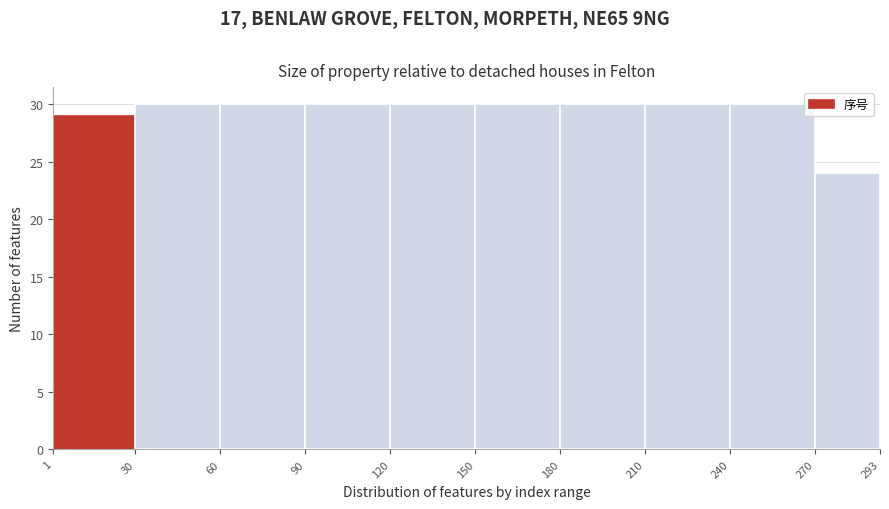

What is the height of the bar covering 210 to 240 on the x-axis? The values are not printed on the chart, so give them approximately, as read against the axis.

30